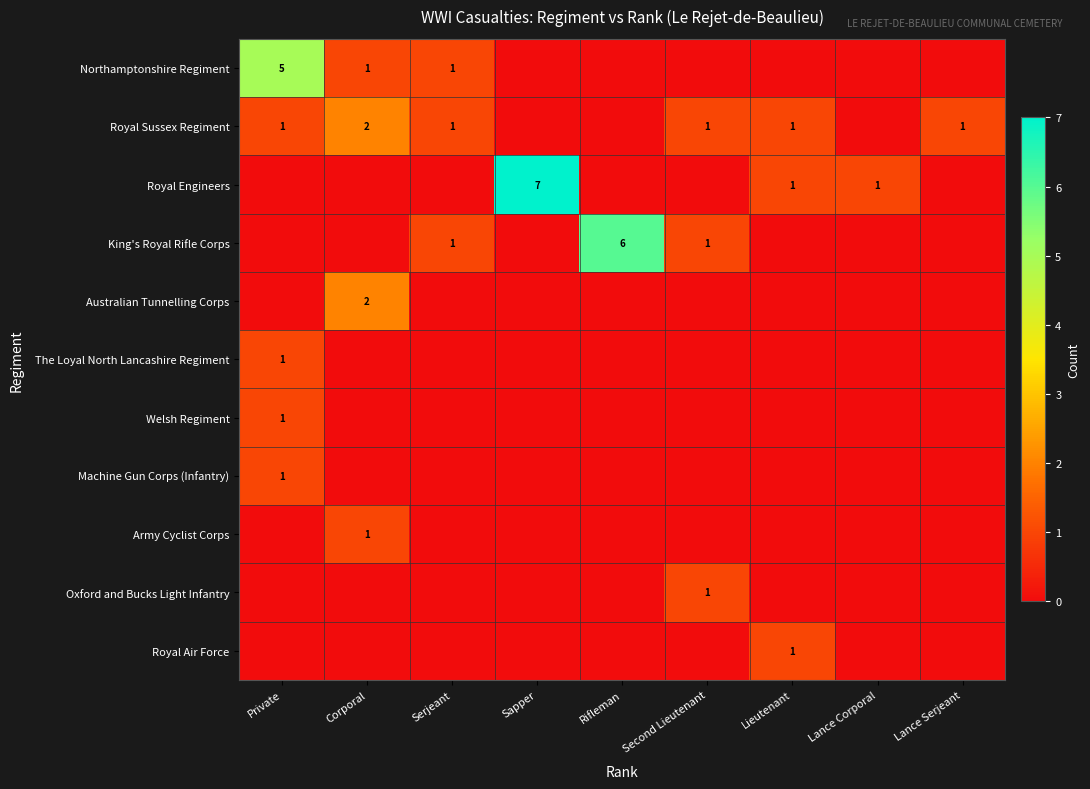

What is the difference between the highest and lowest values at Second Lieutenant?

1